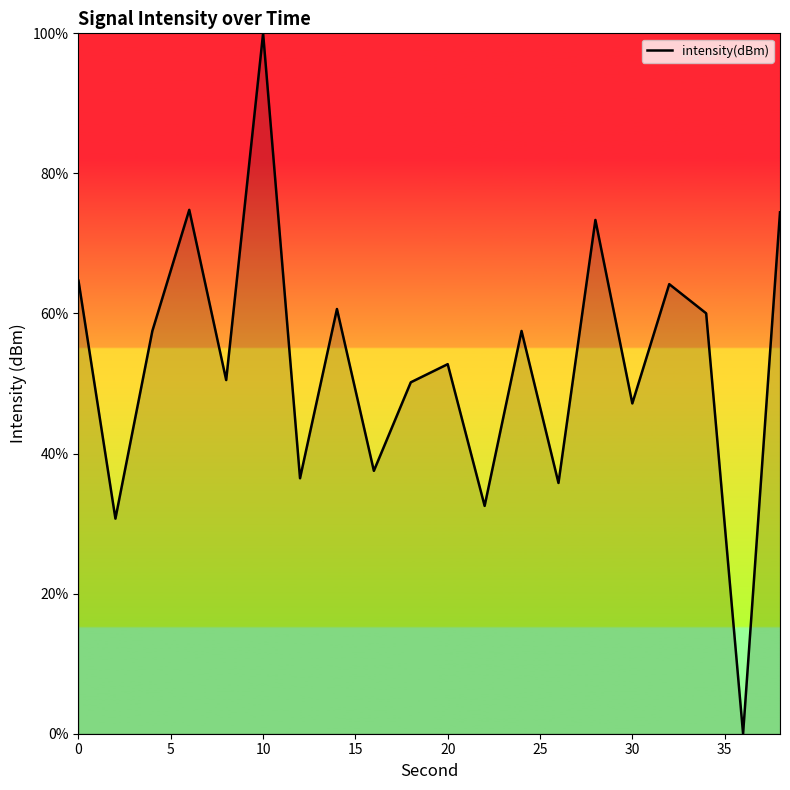

What is the maximum value shown in the chart?

100.0